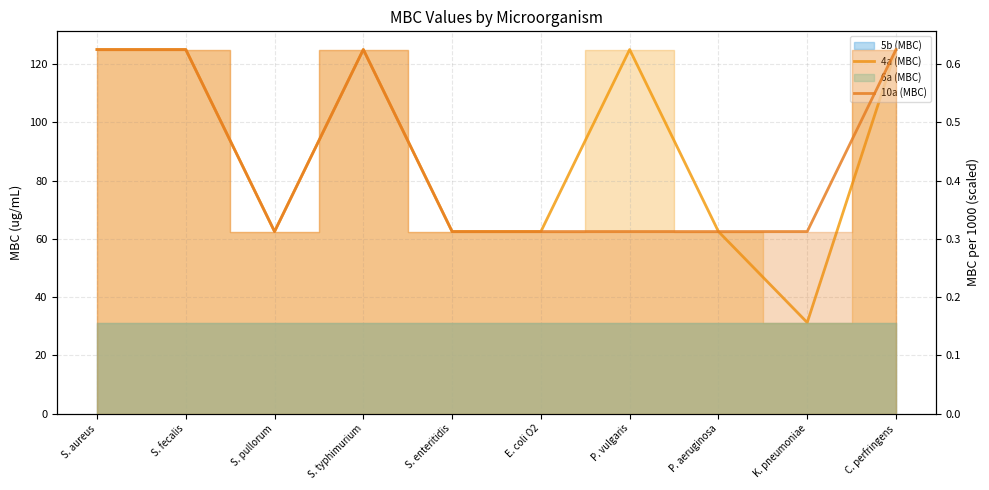

Rank the series at S. fecalis from highest to lowest value.

4a (MBC), 10a (MBC)